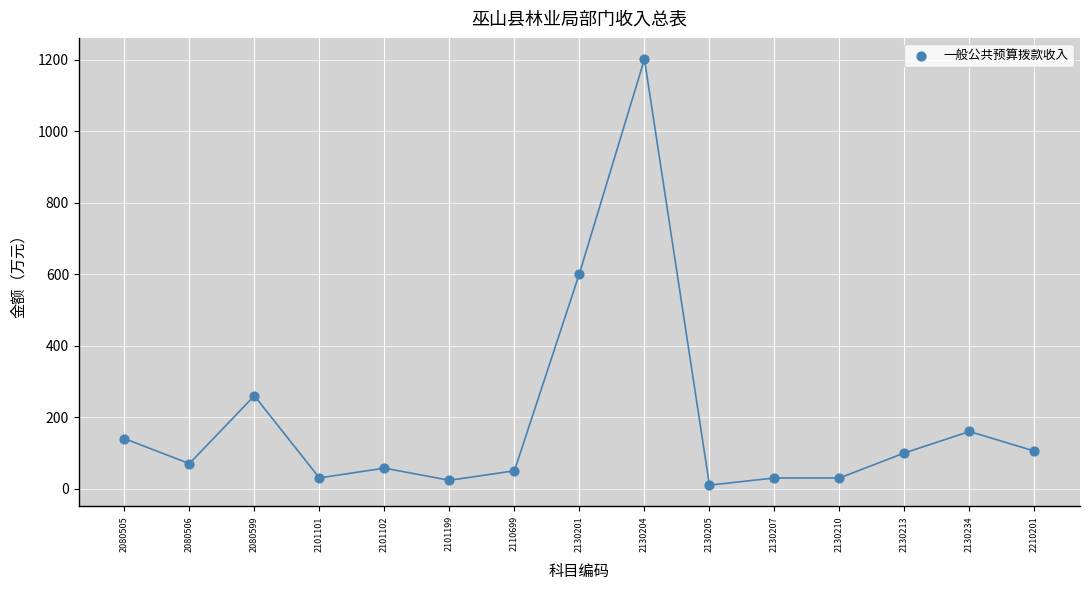

What is the range of Y values (max minus min)?

1191.2